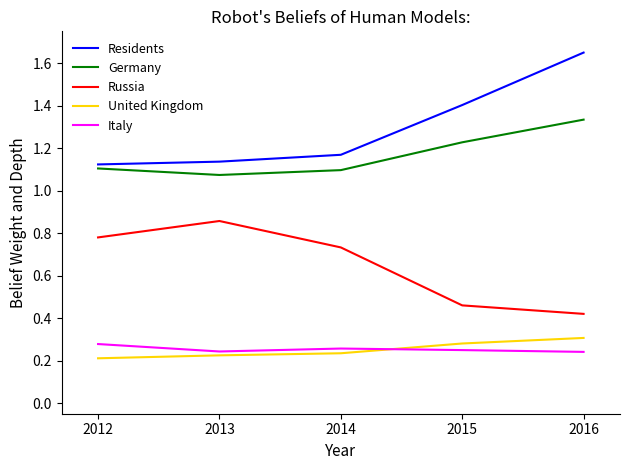

The Russia series shows 0.7 at 2016. True or false?

False